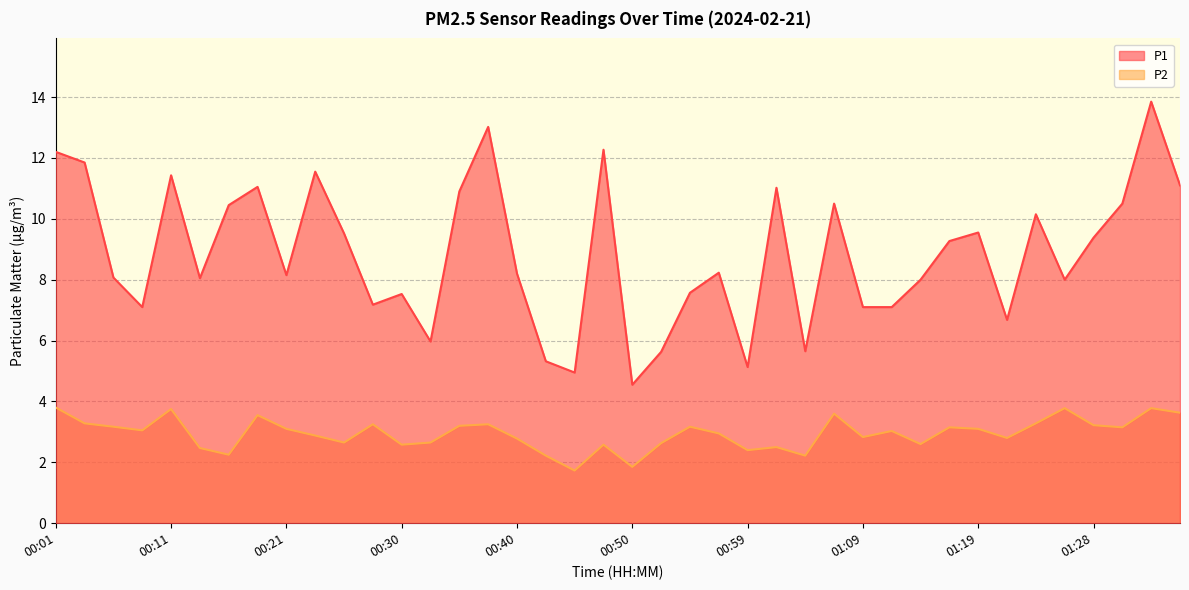

Which category has the lowest value in the P1 series?

00:50